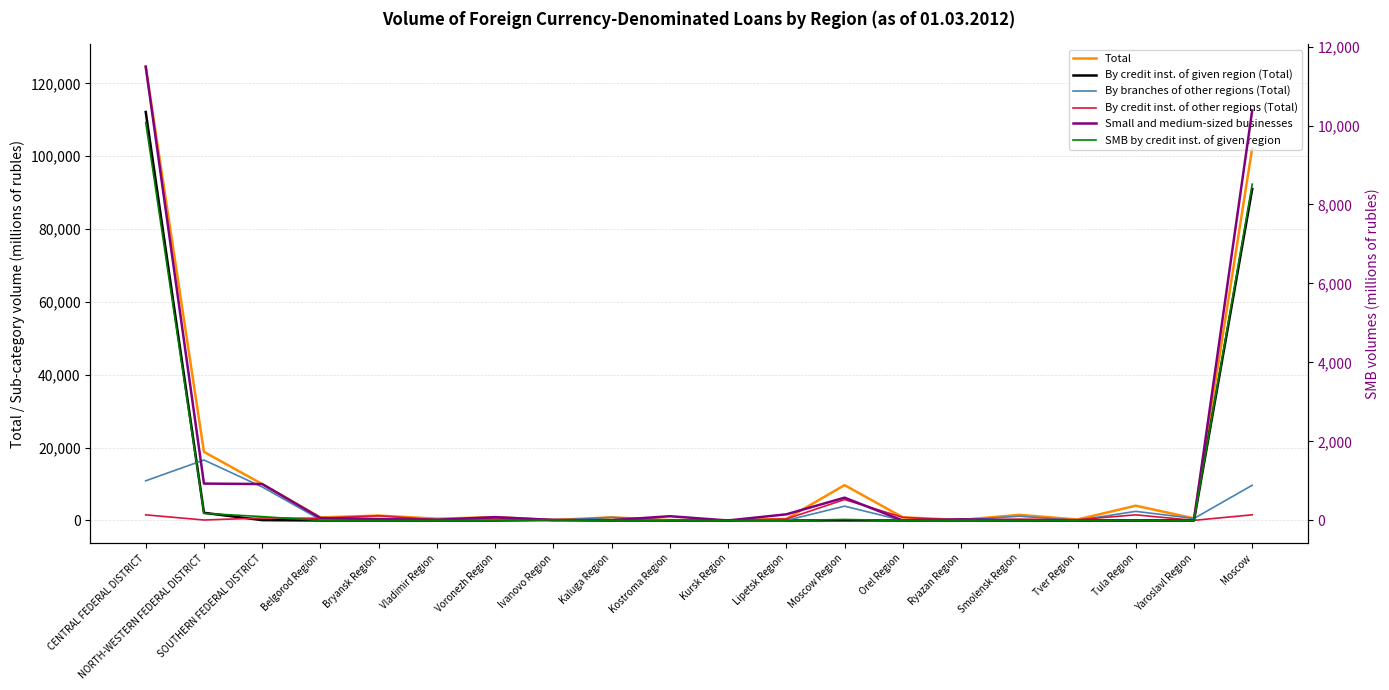

How many data points in By credit inst. of given region (Total) are above 0?

9